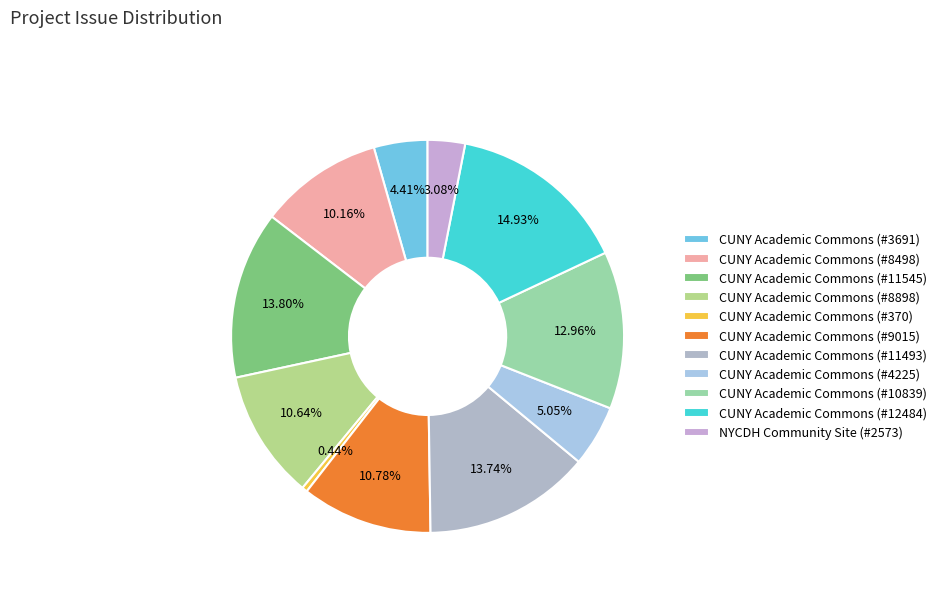

To the nearest percent, what percentage of the pie is CUNY Academic Commons (#9015)?

11%